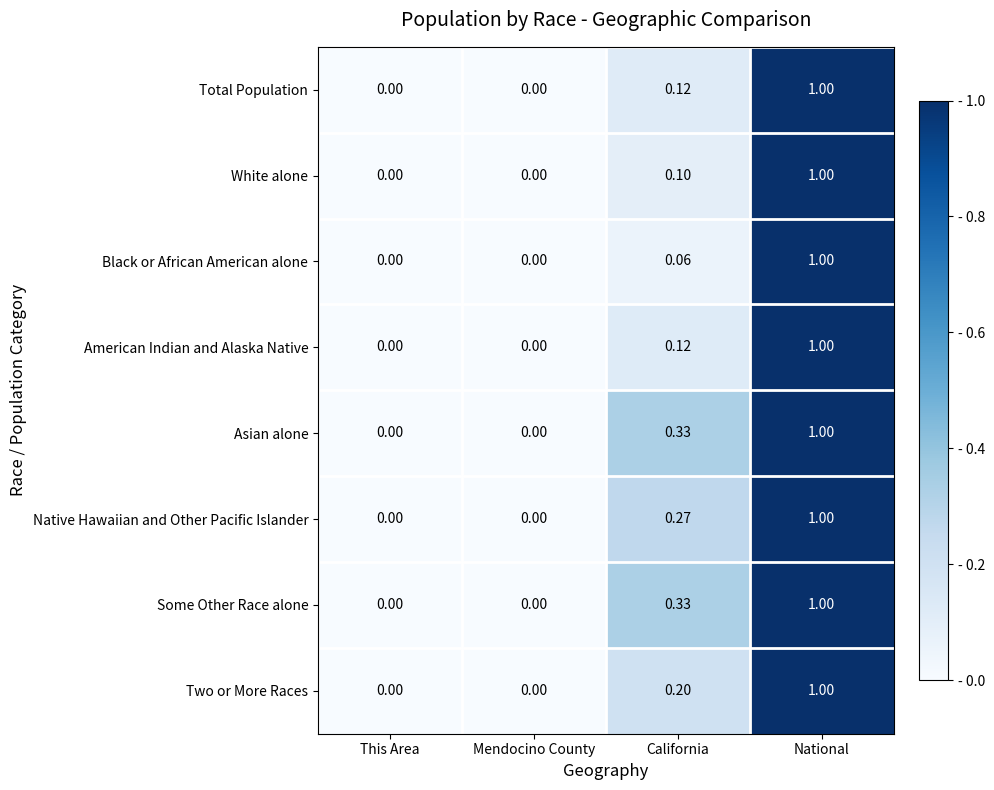

Is the value of Two or More Races at National greater than the value of Total Population at Mendocino County?

Yes